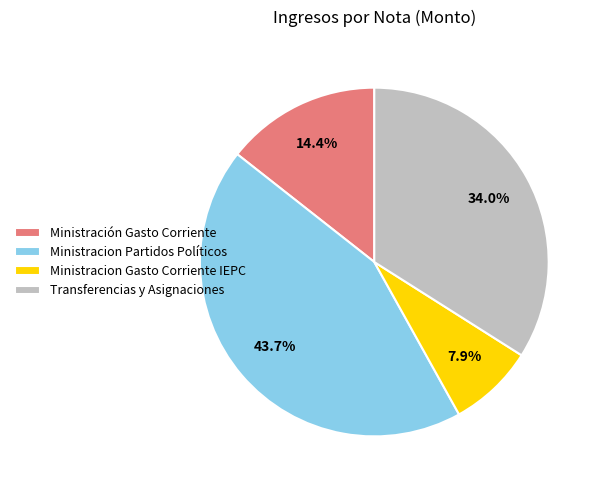

What is the largest slice in the pie chart?

Ministracion Partidos Políticos